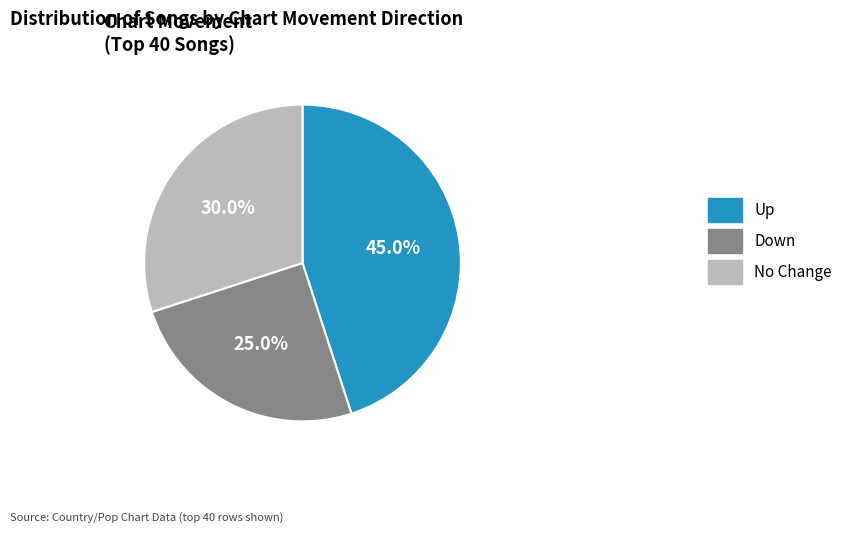

Count the number of slices in the pie.

3